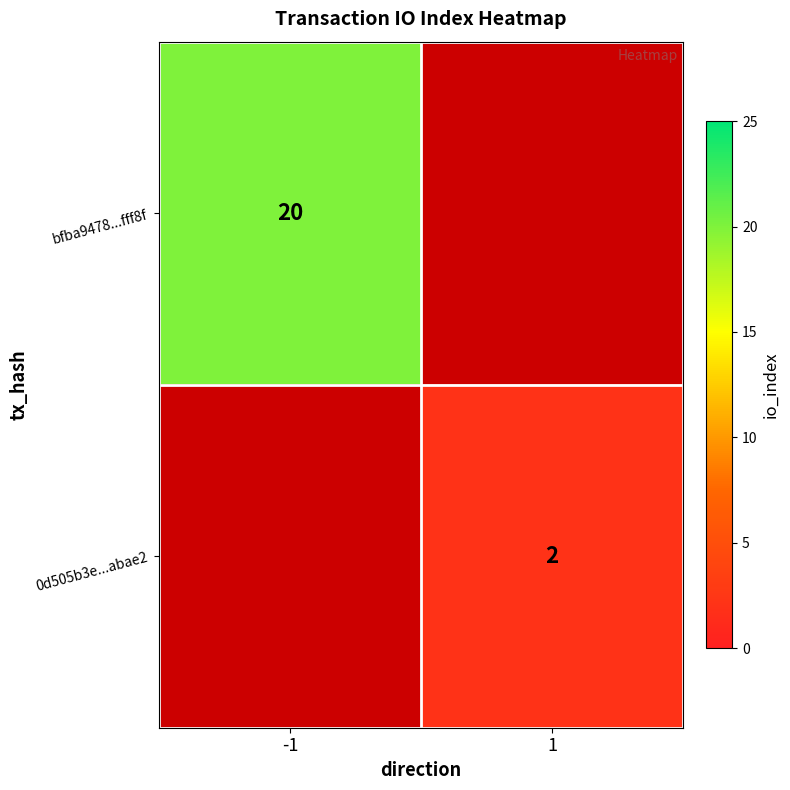

How many data points does each series have?

2